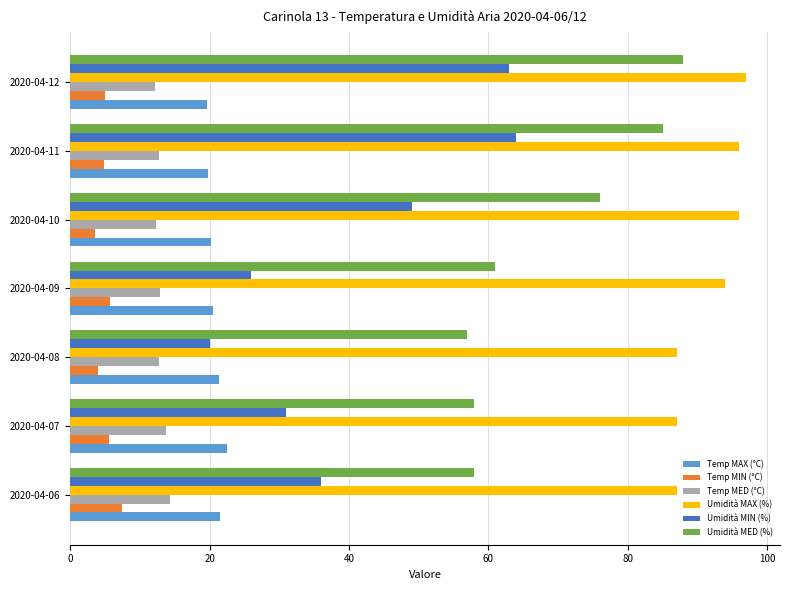

List the series in order of their peak value, highest first.

Umidità MAX (%), Umidità MED (%), Umidità MIN (%), Temp MAX (°C), Temp MED (°C), Temp MIN (°C)